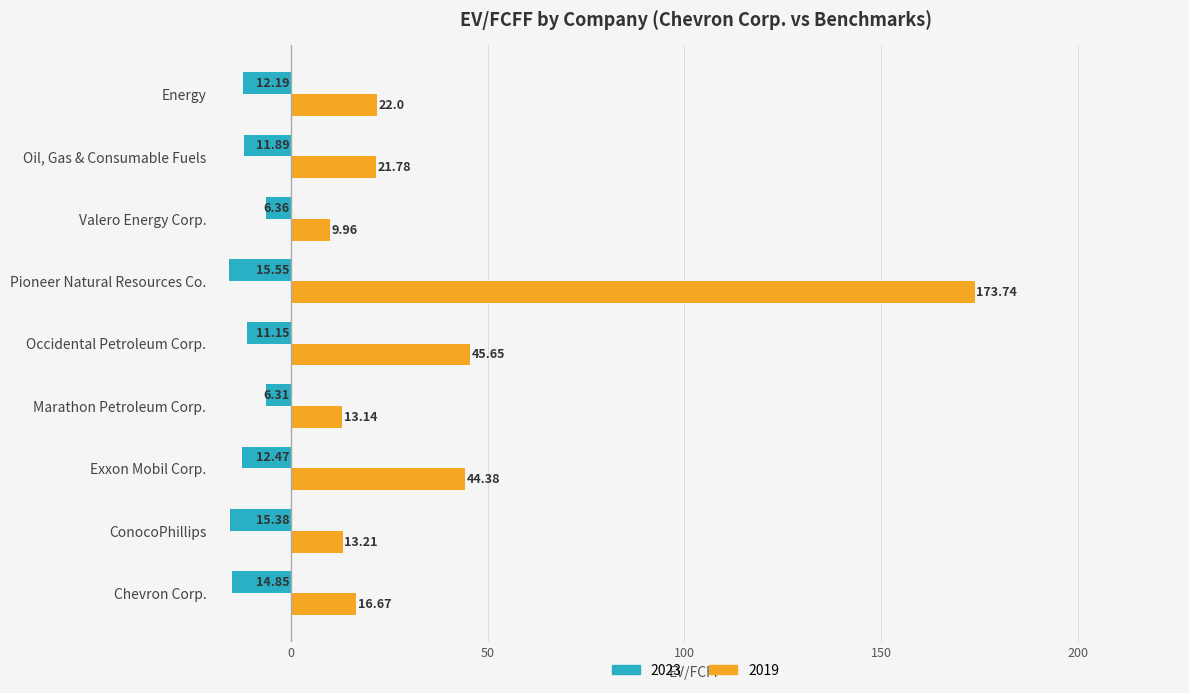

What is the sum of the 2023 values at Exxon Mobil Corp. and Occidental Petroleum Corp.?

-23.6